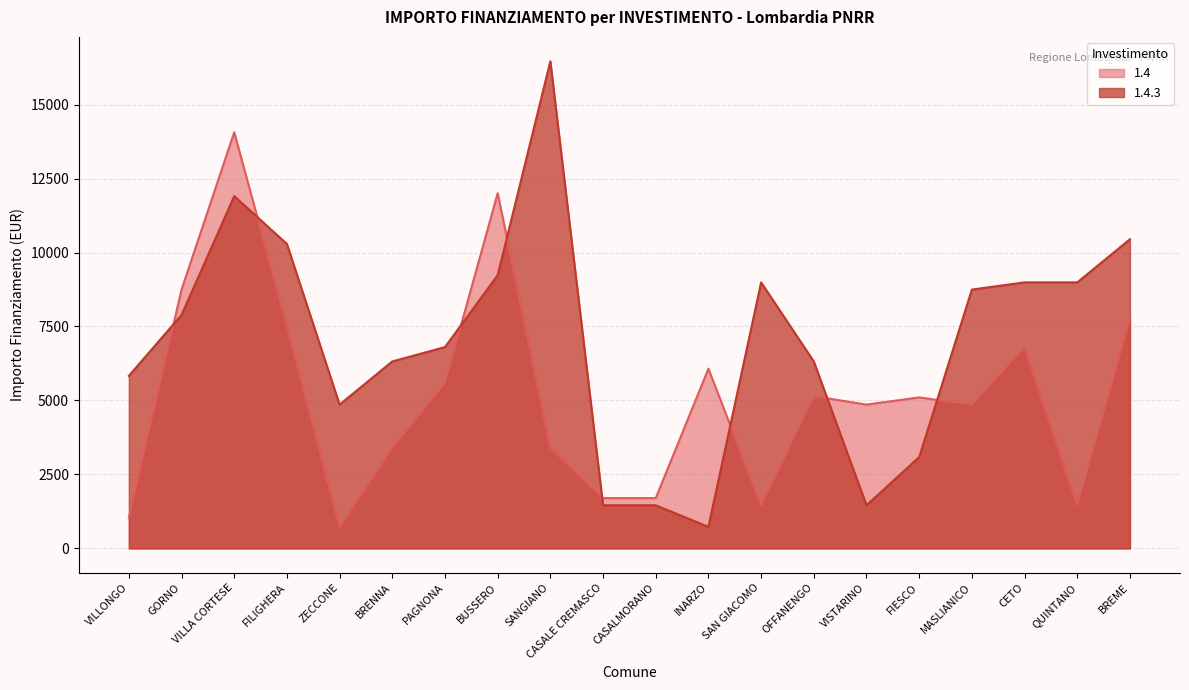

Reading right to left, extract all data points from this chart.

1.4: 7776	1458	6804	4860	5103	4860	5145	1458	6075	1701	1701	3402	12005	5589	3402	729	7533	14063	8748	1029
1.4.3: 10449	8991	8991	8748	3087	1458	6318	8991	729	1458	1458	16464	9234	6804	6318	4860	10290	11907	7889	5831